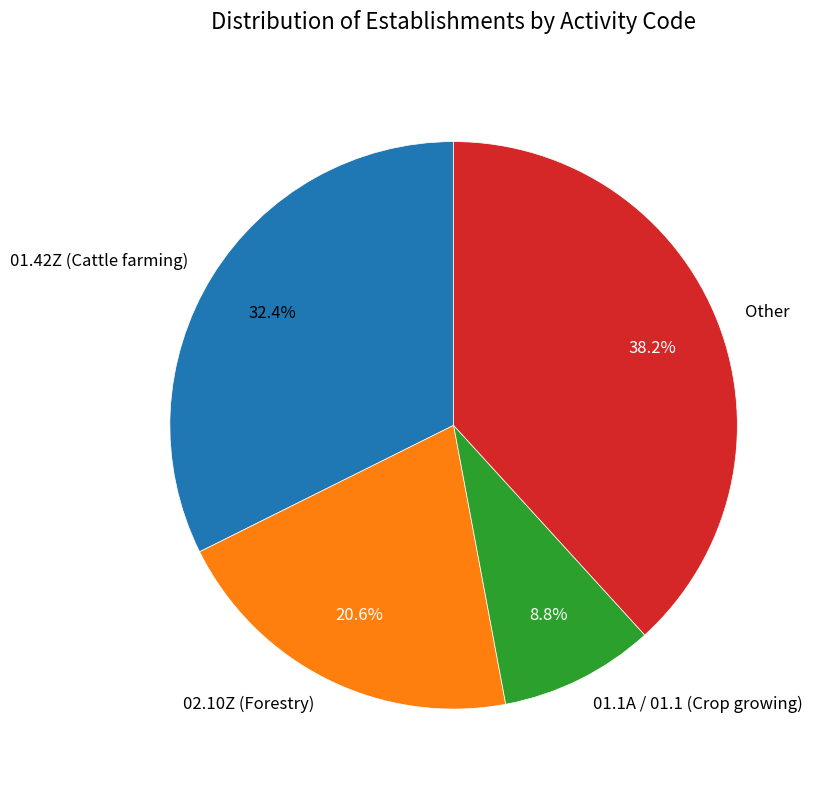

Which slice is the largest?

Other